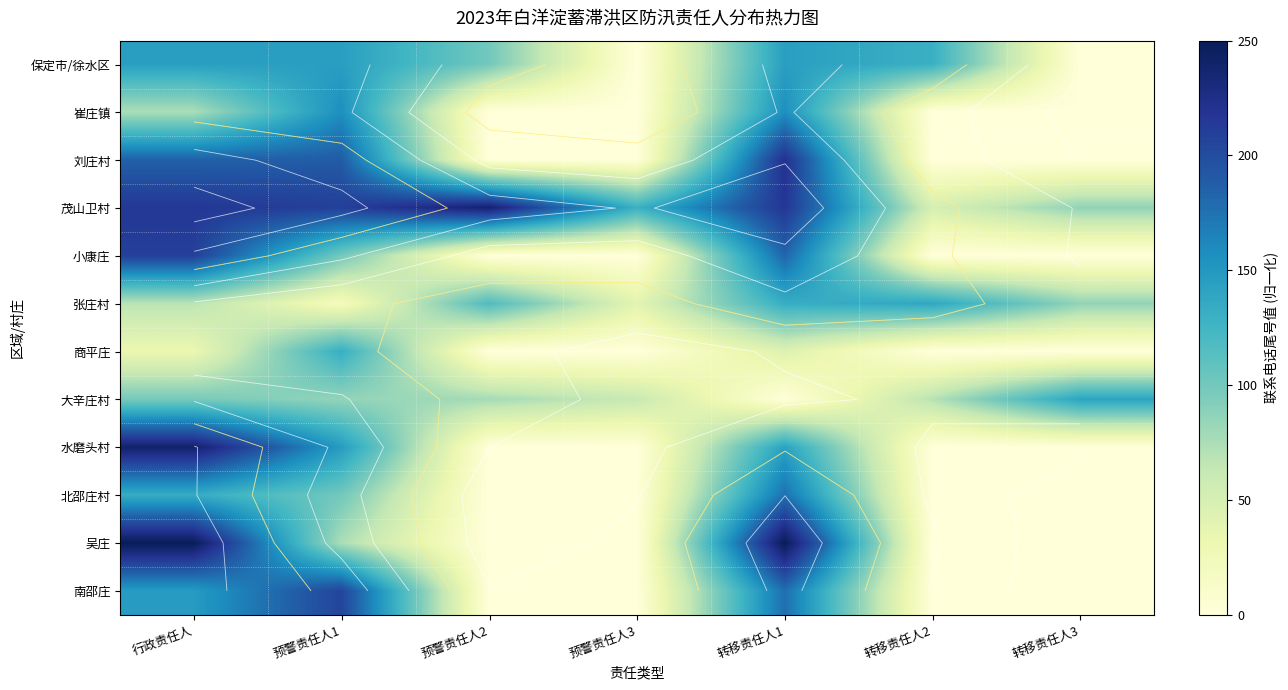

Which series has the widest spread of values?

吴庄